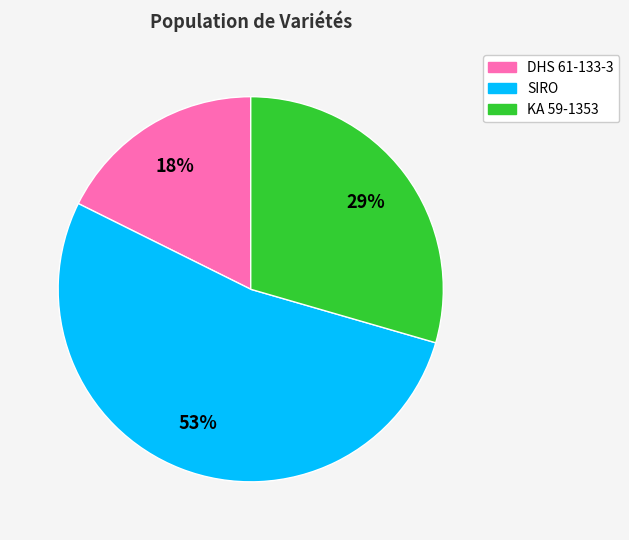

Rank the categories by value from highest to lowest.

SIRO, KA 59-1353, DHS 61-133-3